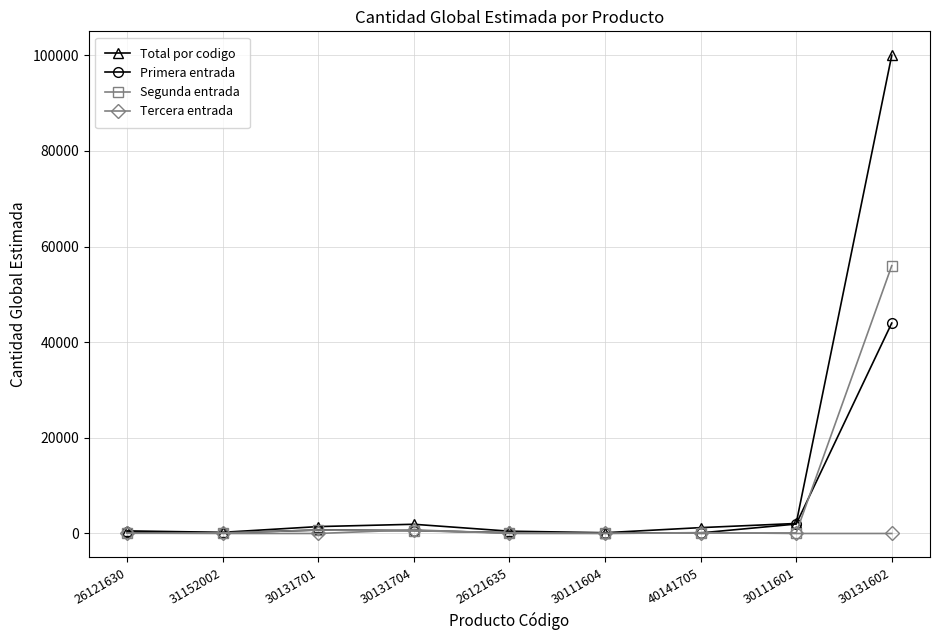

Rank the series at 30131602 from lowest to highest value.

Tercera entrada, Primera entrada, Segunda entrada, Total por codigo